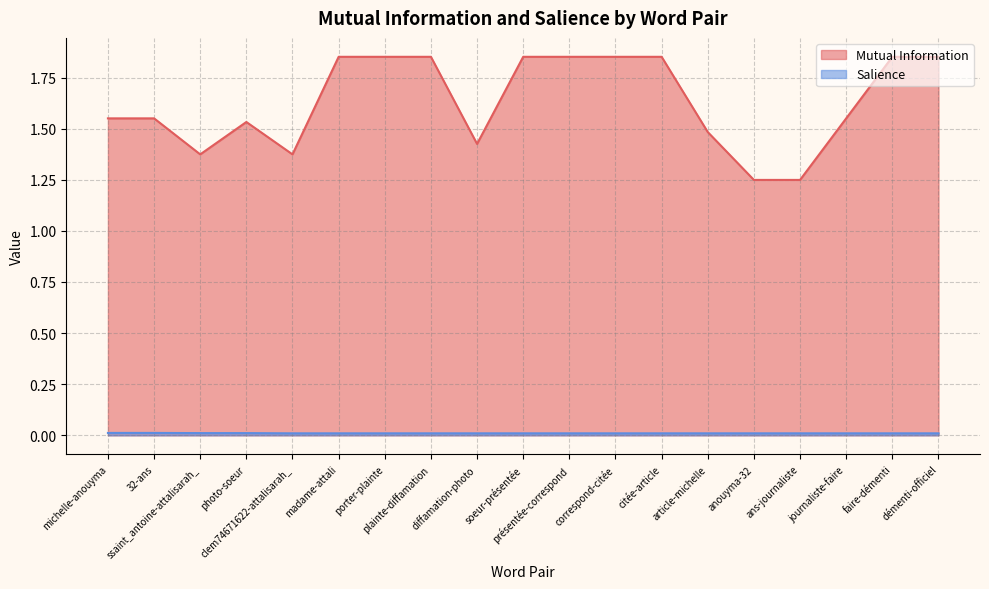

Is the value of Mutual Information at photo-soeur greater than the value of Salience at présentée-correspond?

Yes